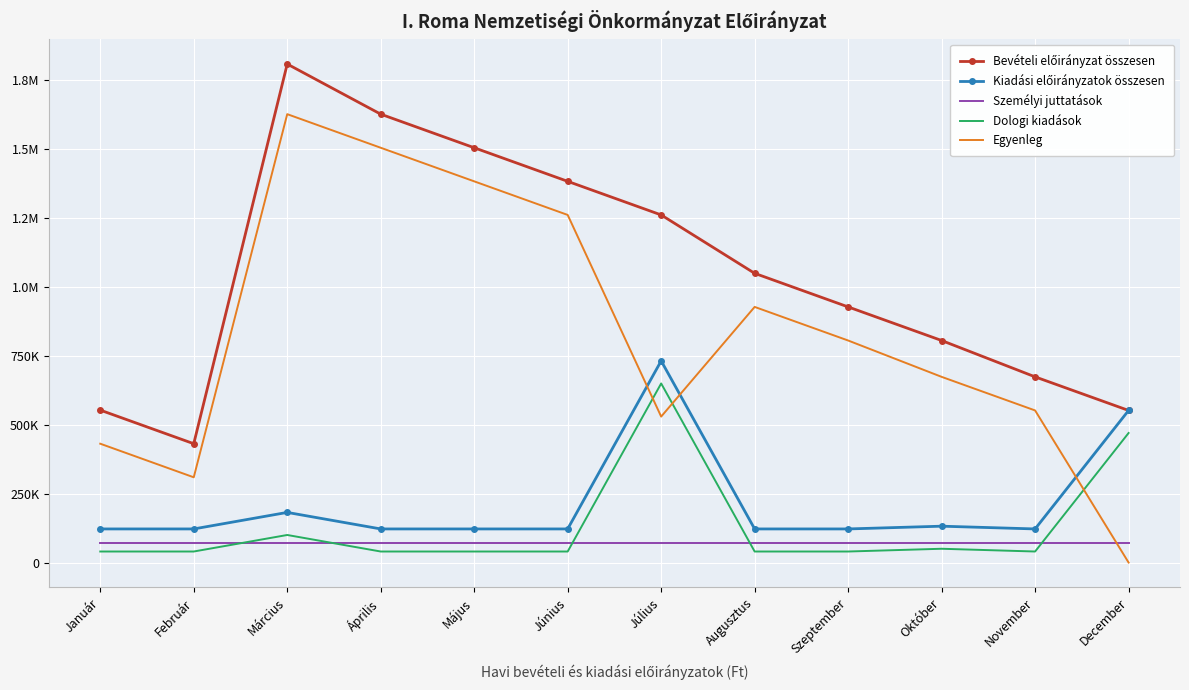

What is the spread (max minus min) of values at Június?

1343581